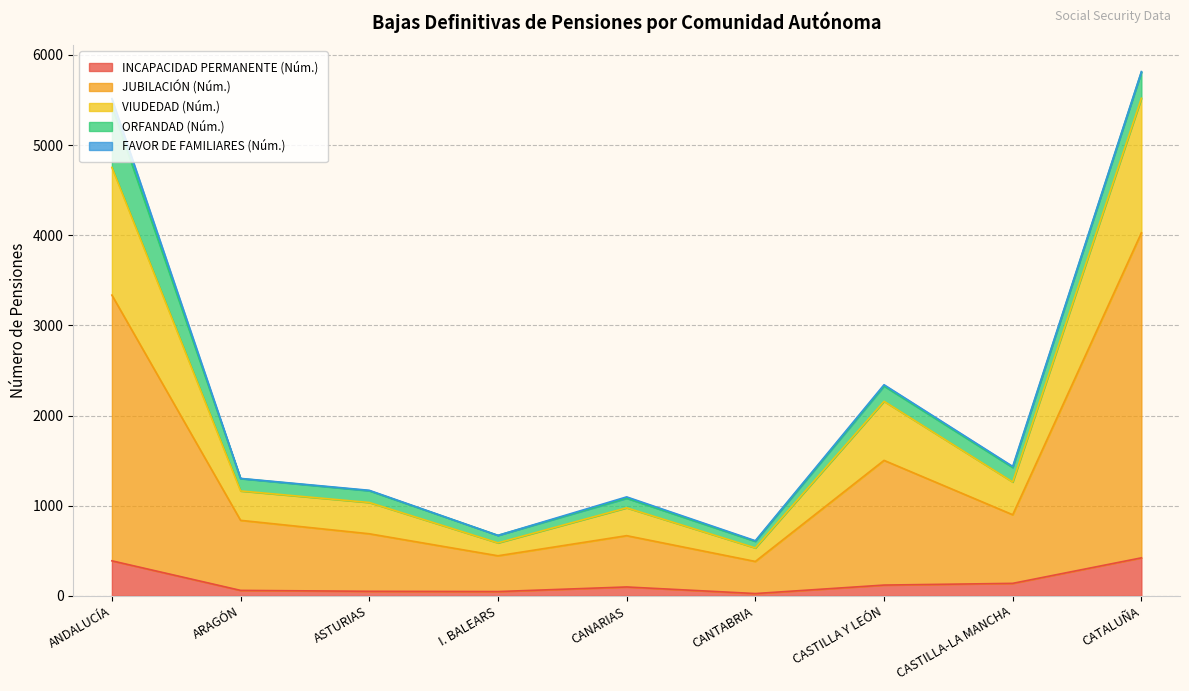

How many data points does each series have?

9